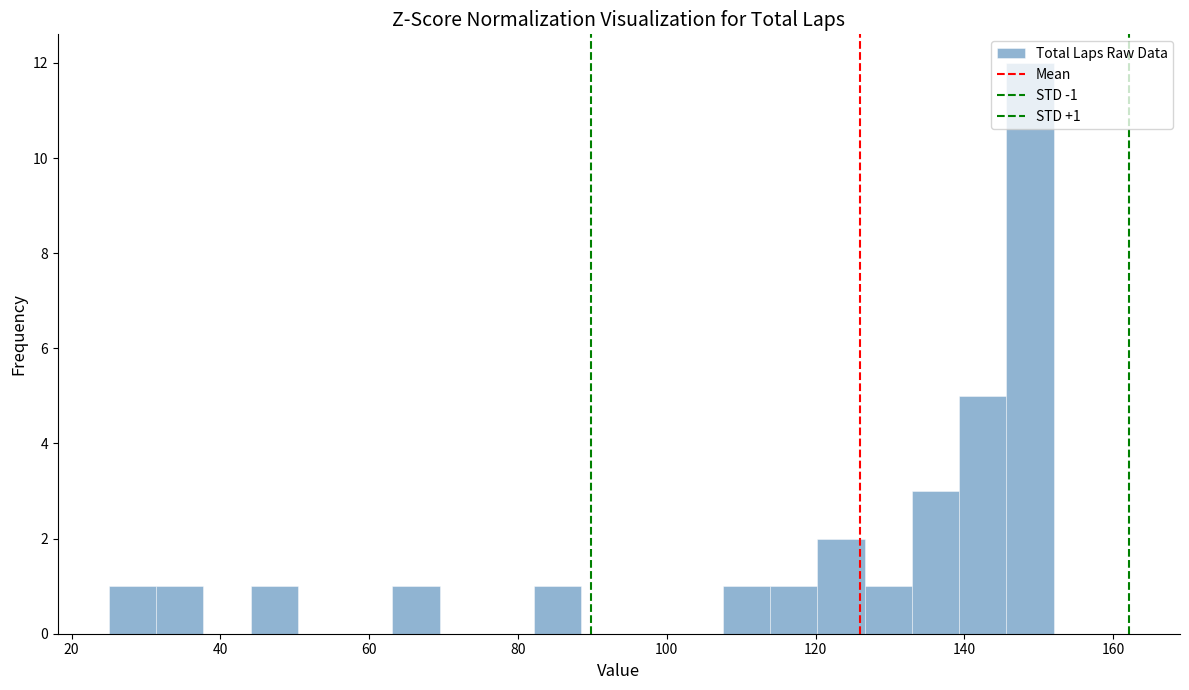

Read against the x-axis, roughly where is the centre of the tallest bar?

148